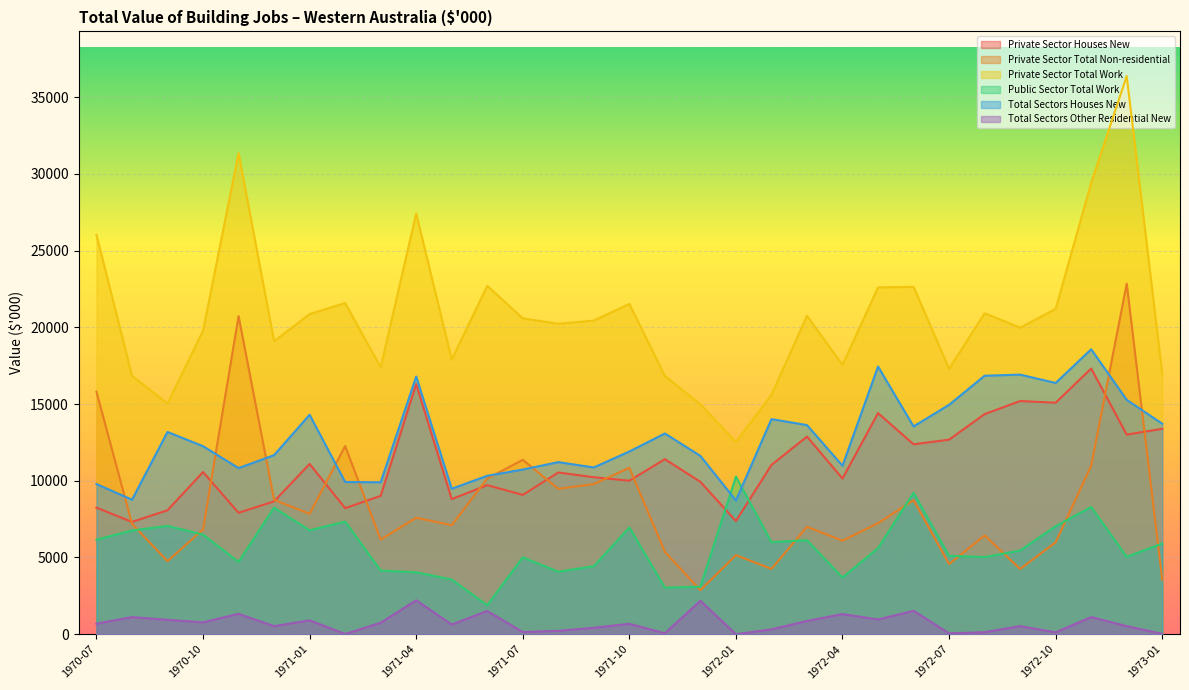

True or false: Total Sectors Houses New and Private Sector Houses New intersect in this chart.

False